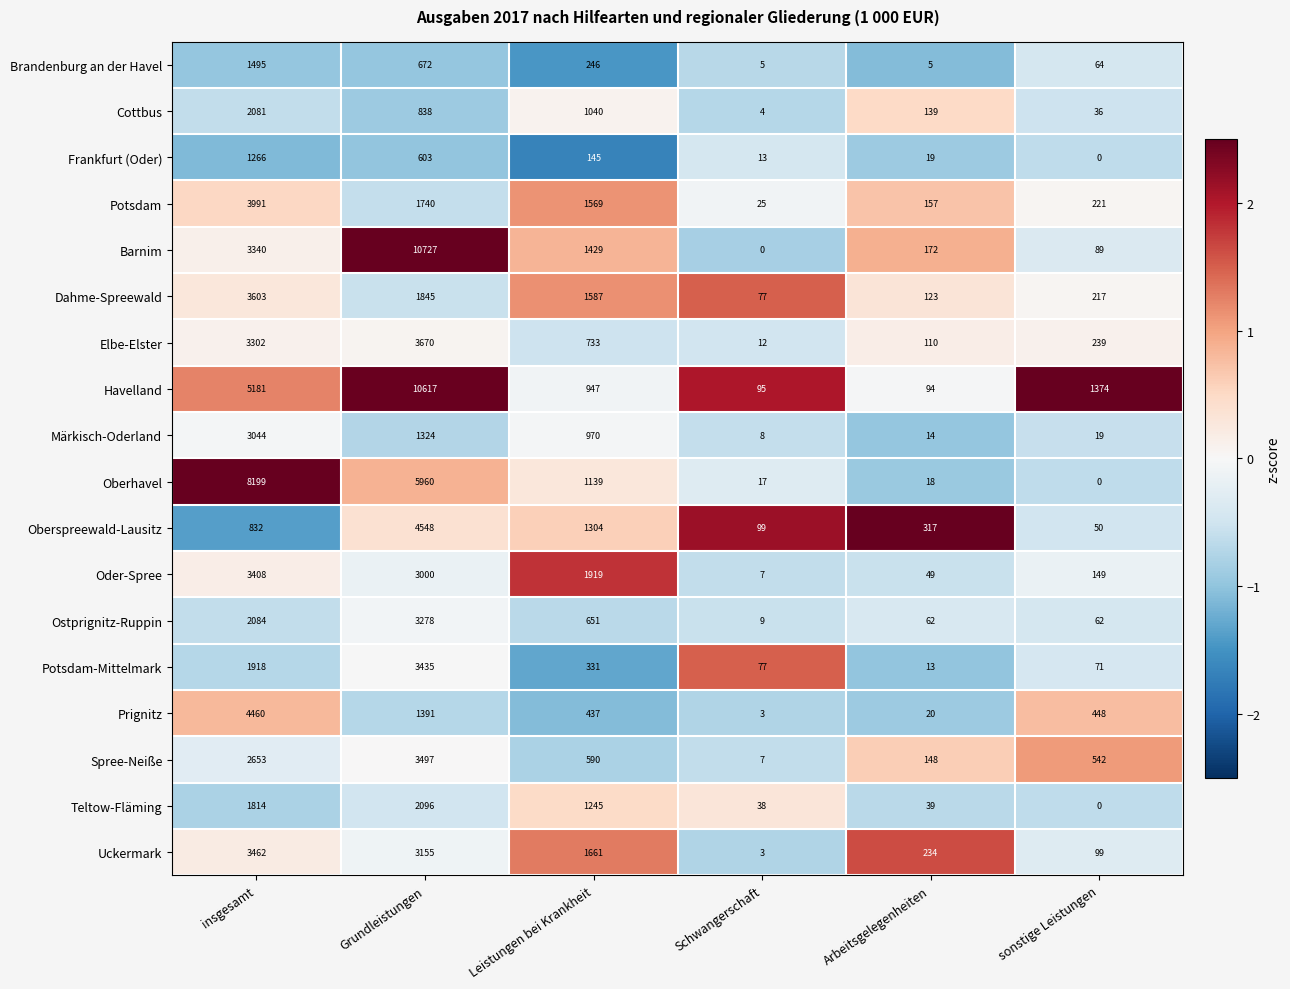

Which series has the largest total across all categories?

Havelland